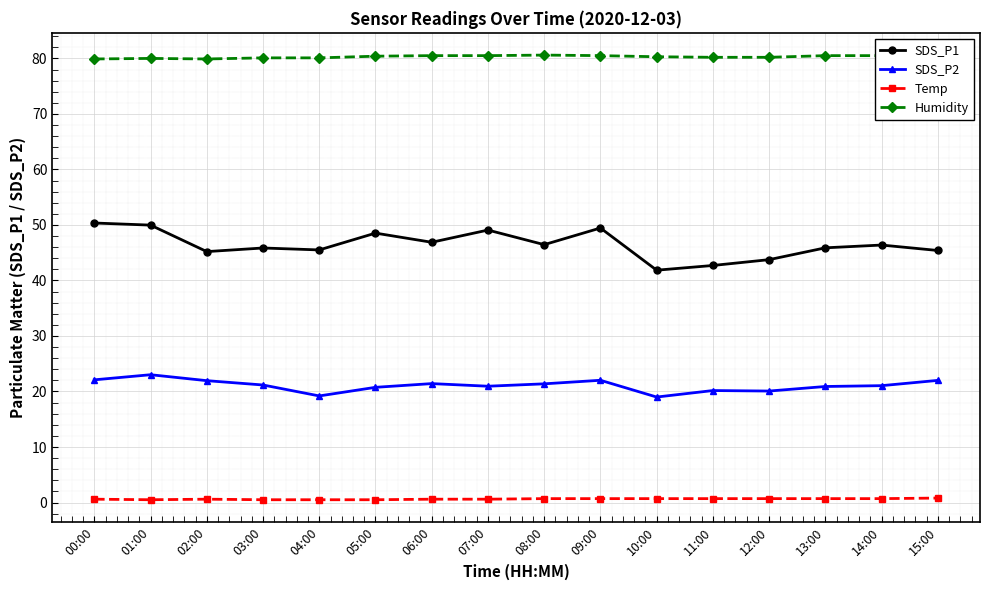

At which category does Temp reach its first local peak?

02:00